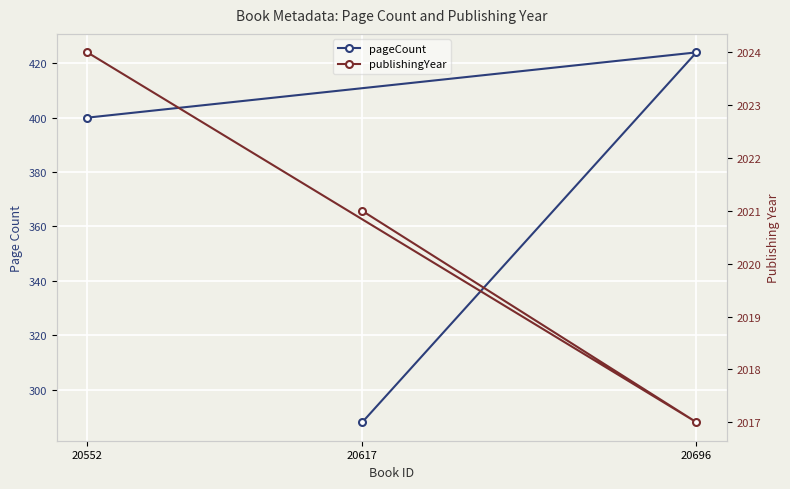

Reading left to right, list all the values displayed in this chart.

pageCount: 20617=288	20696=424	20552=400
publishingYear: 20617=2021	20696=2017	20552=2024